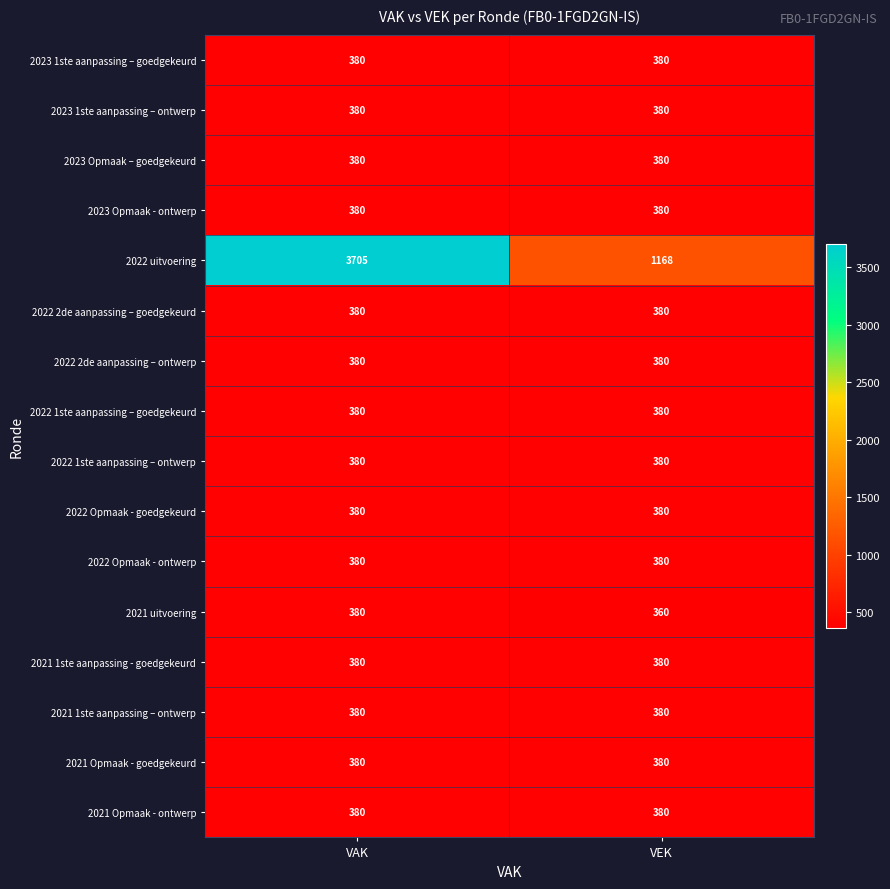

What is the total value across all series at VEK?

6848